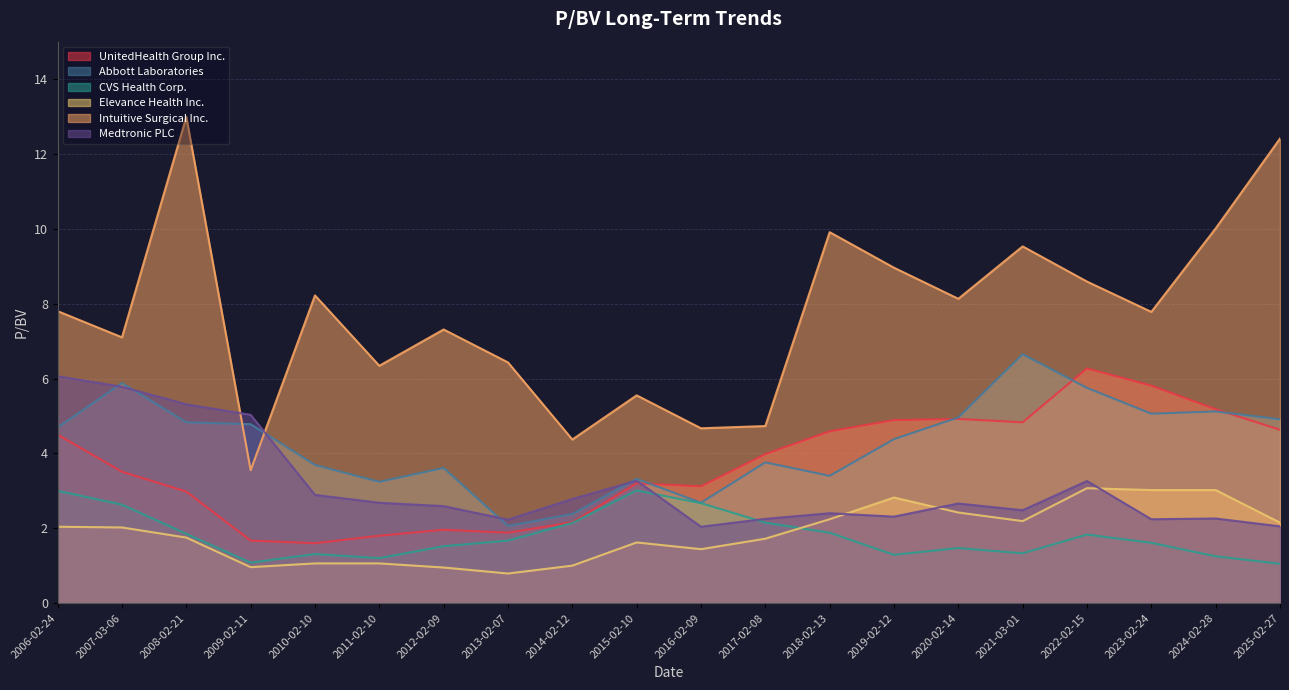

Count the number of data series in this chart.

6